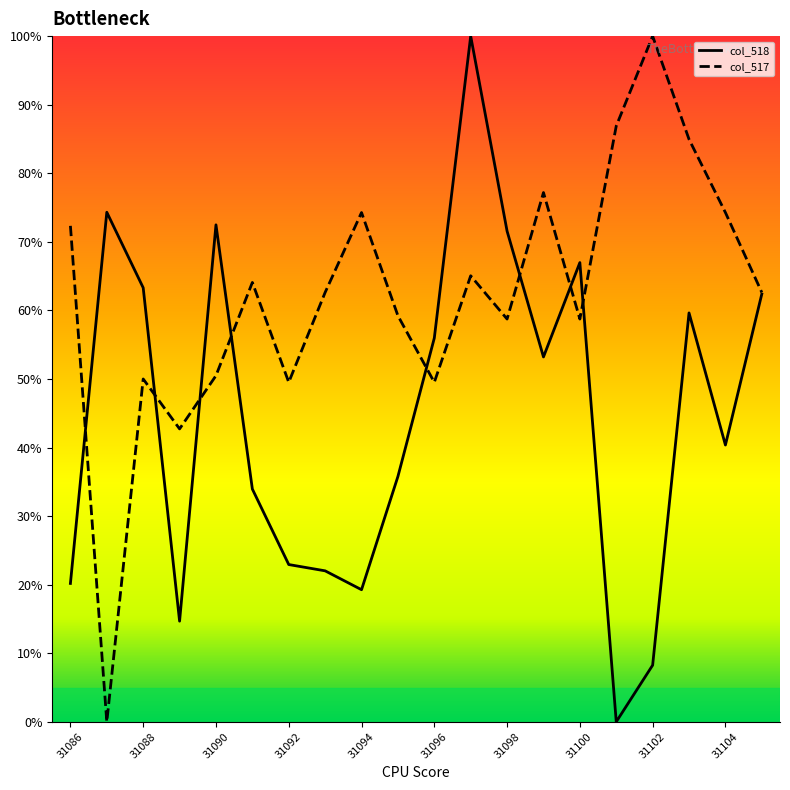

What is the highest value of the col_517 series?

100.0